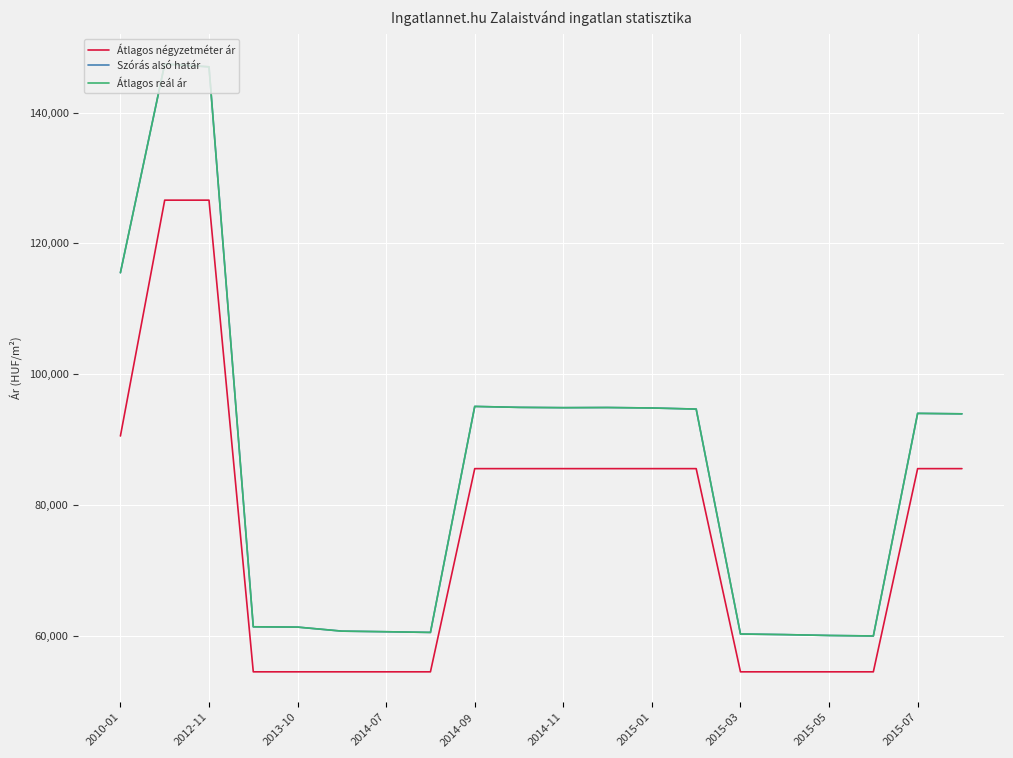

Does the chart display data point markers on the line(s)?

No